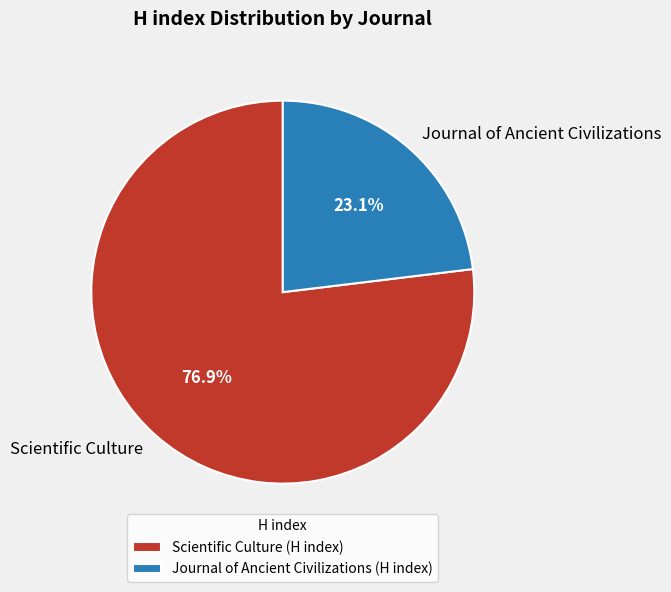

Between Scientific Culture and Journal of Ancient Civilizations, which is larger?

Scientific Culture